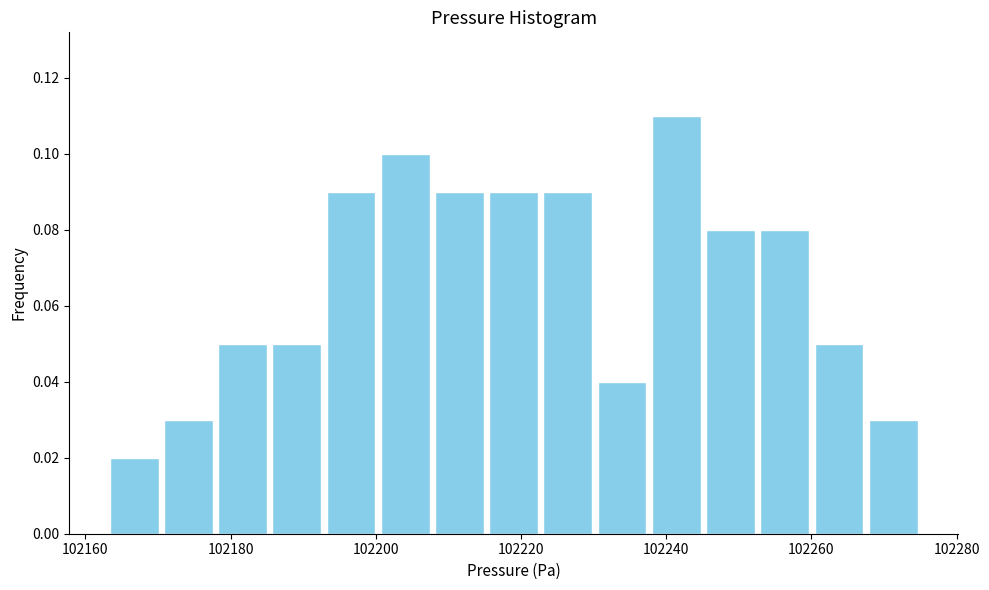

Around what value on the x-axis is the tallest bar? Give the approximate position of its centre, as read against the axis.

102242